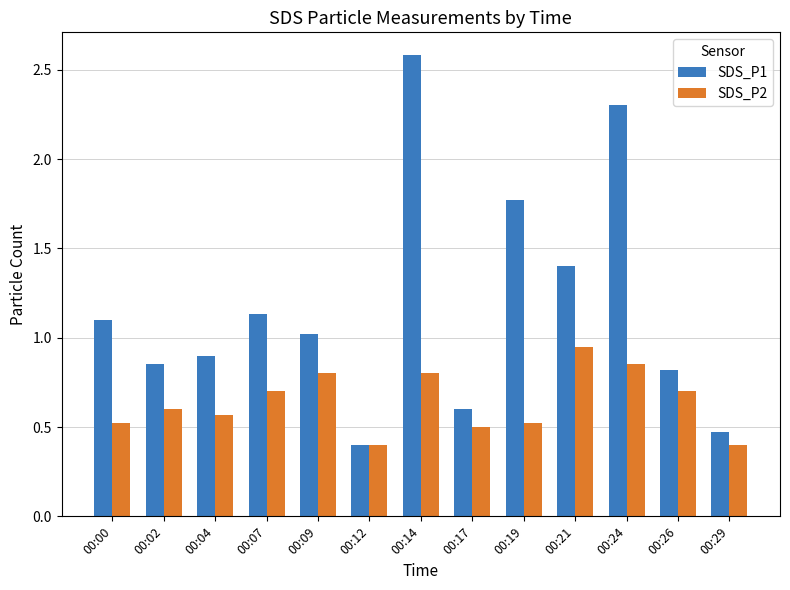

At which label does SDS_P1 reach its minimum?

00:12